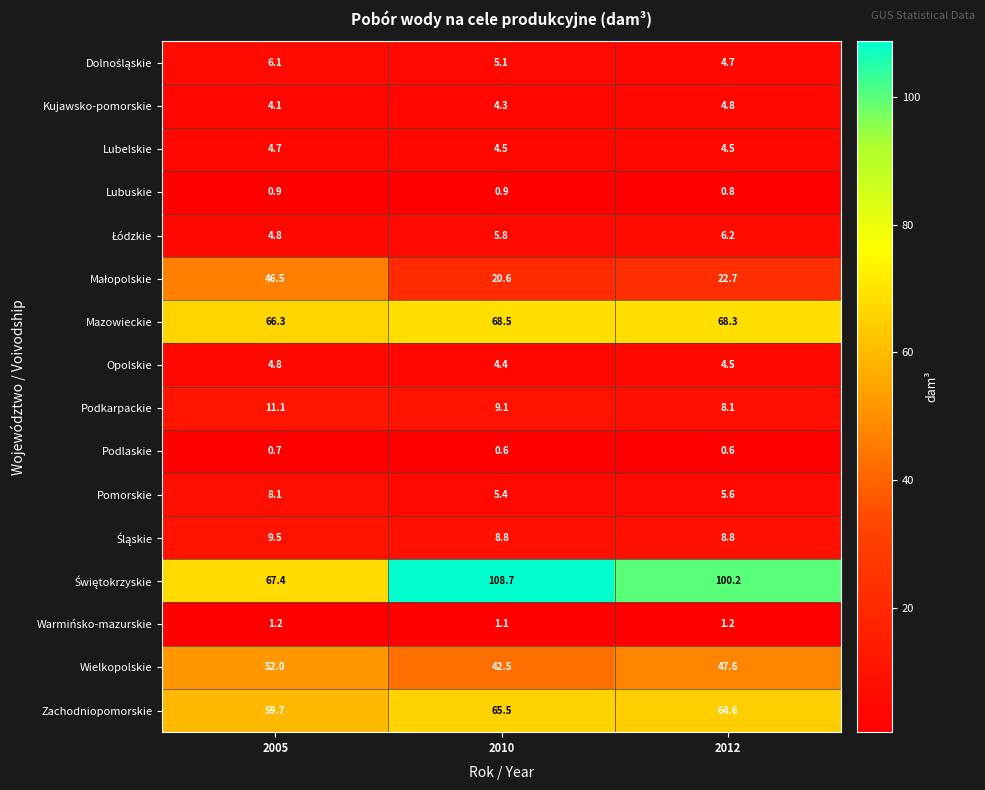

What is the spread (max minus min) of values at 2005?

66.7